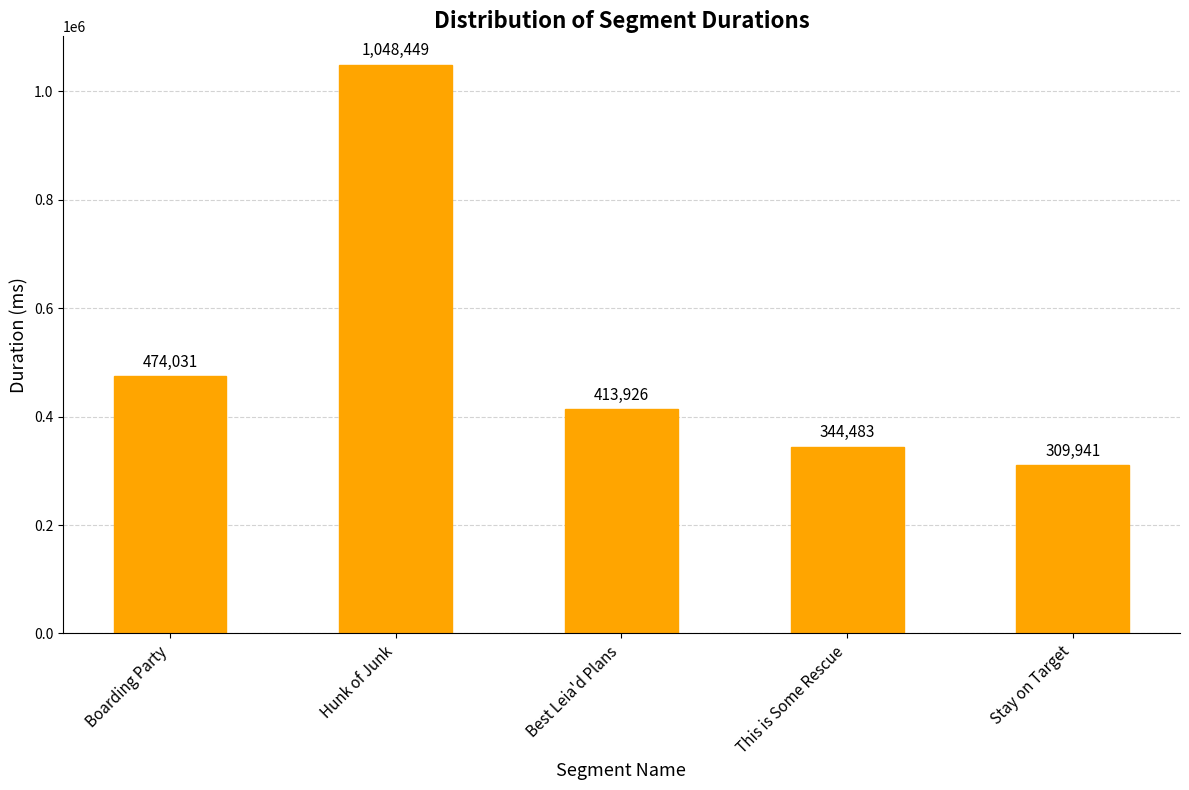

Is it true that the value at Boarding Party is 793278?

False